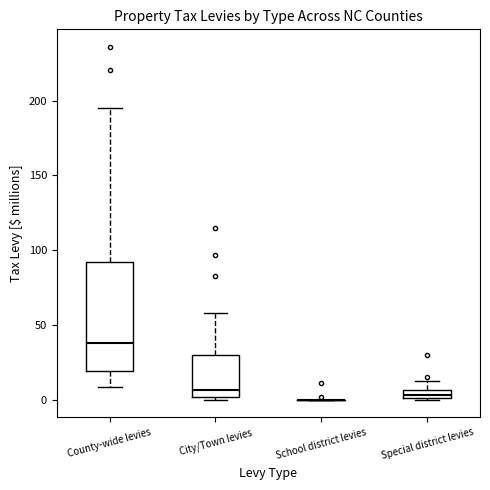

Which box is the tallest, from its lower edge to its upper edge?

County-wide levies